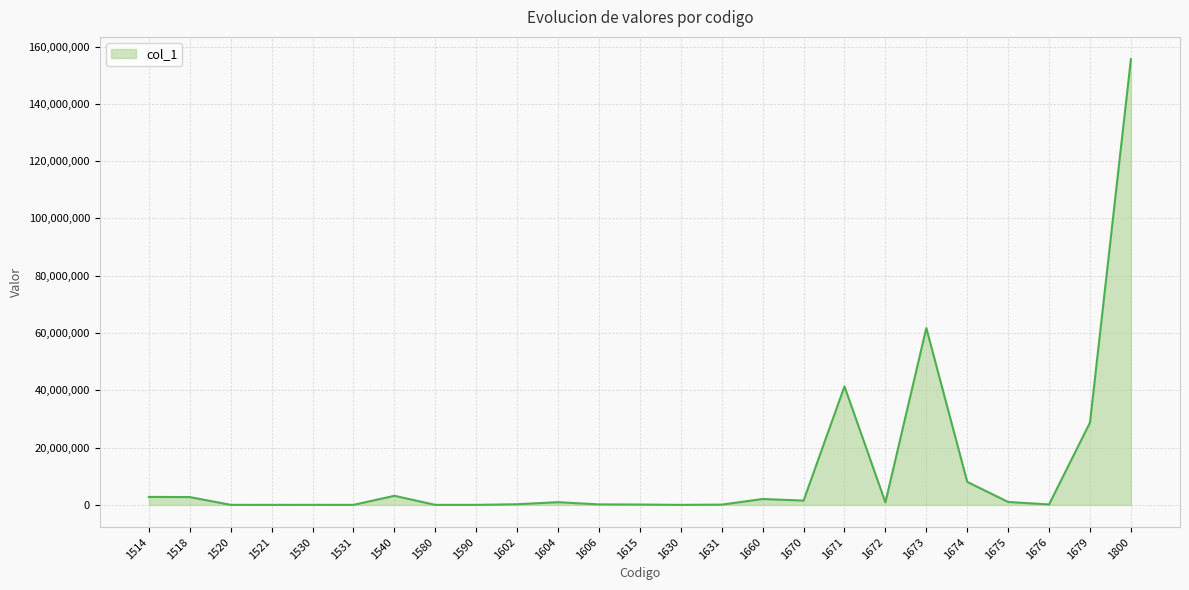

What is the difference between the values at 1530 and 1676?

143454